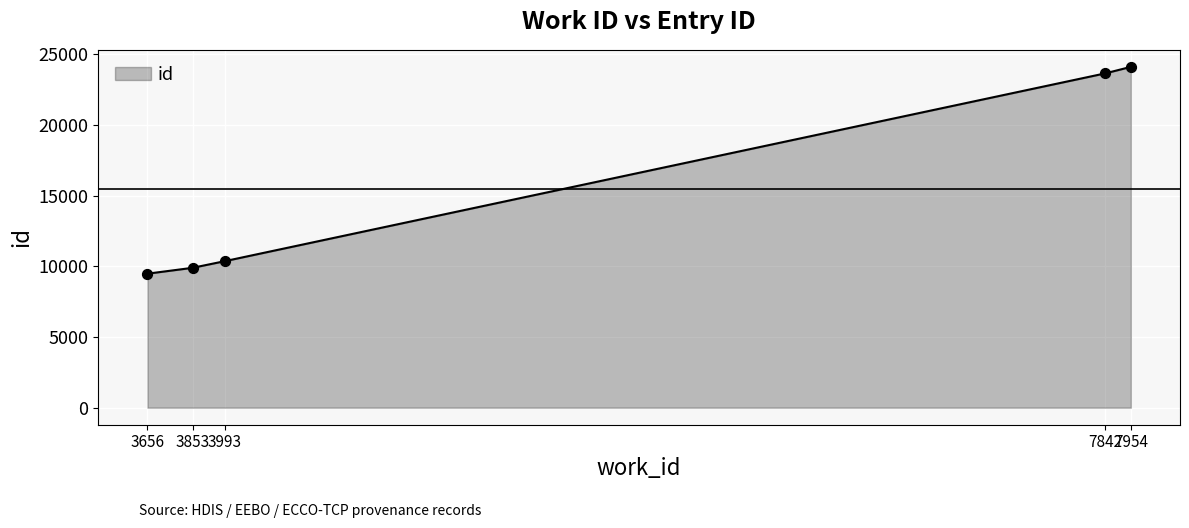

What is the change in value from 3853 to 3993?

+468